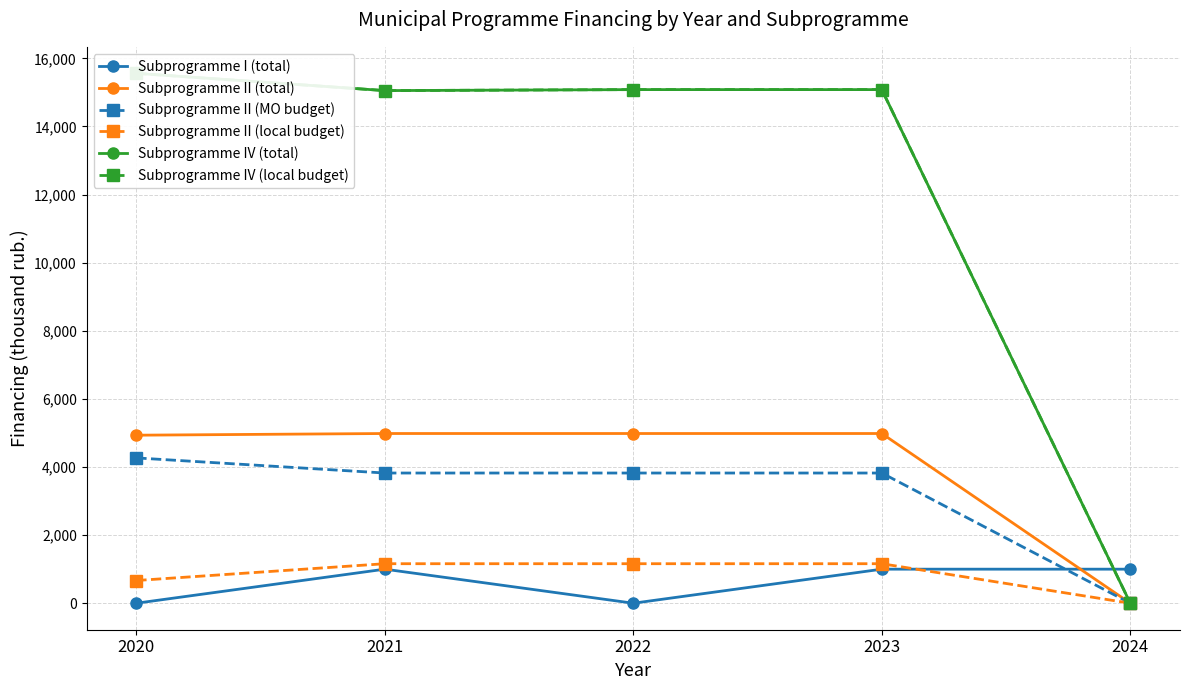

Which series has the widest spread of values?

Subprogramme IV (total)